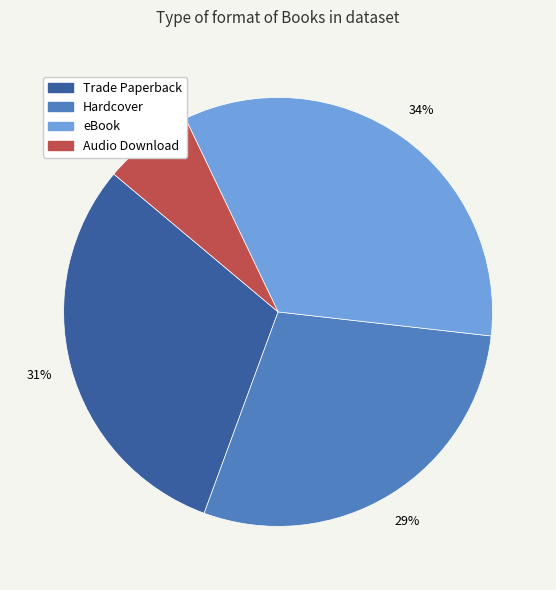

Combined, do eBook and Audio Download account for over 50%?

No